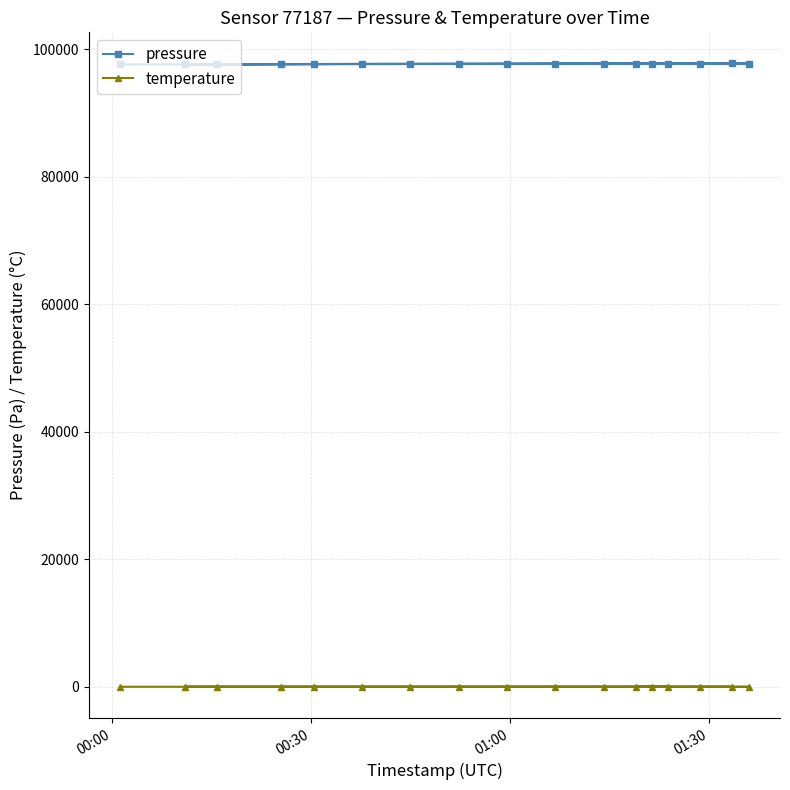

At how many categories does at least one series exceed 46740?

17